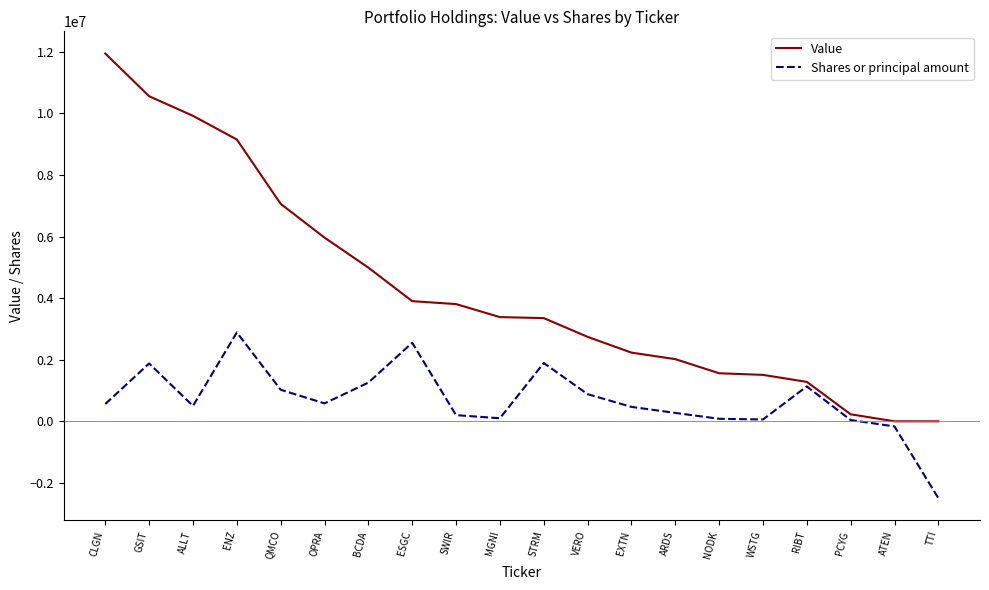

Between MGNI and ARDS, which series saw the biggest shift?

Value